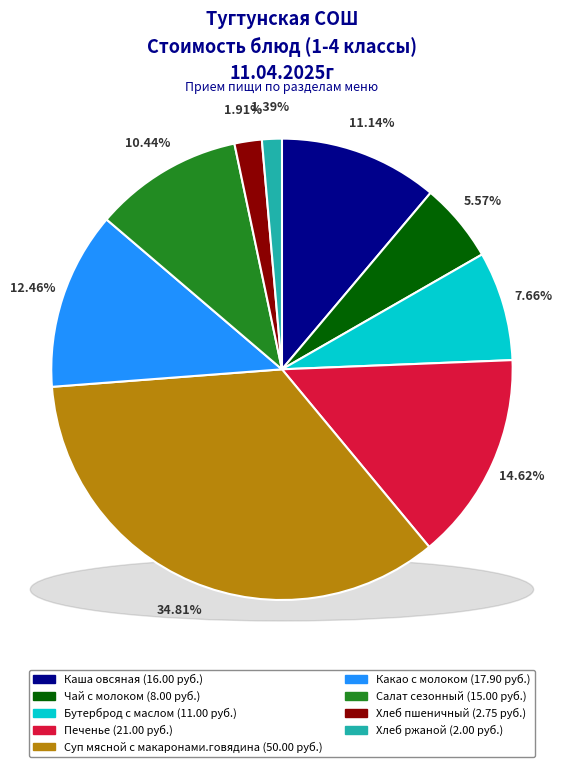

What is the ratio of the value at Хлеб пшеничный to the value at Какао с молоком?

0.2